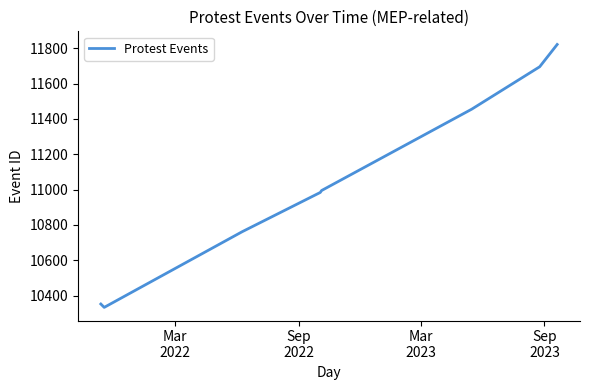

What is the average value?

11050